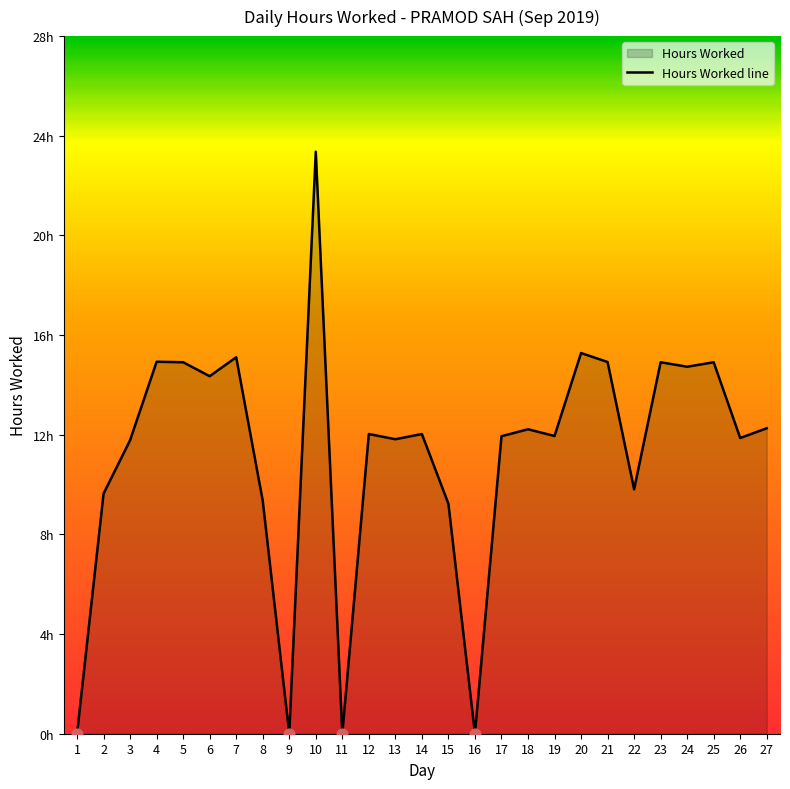

What is the ratio of the value at 23 to the value at 12?

1.2